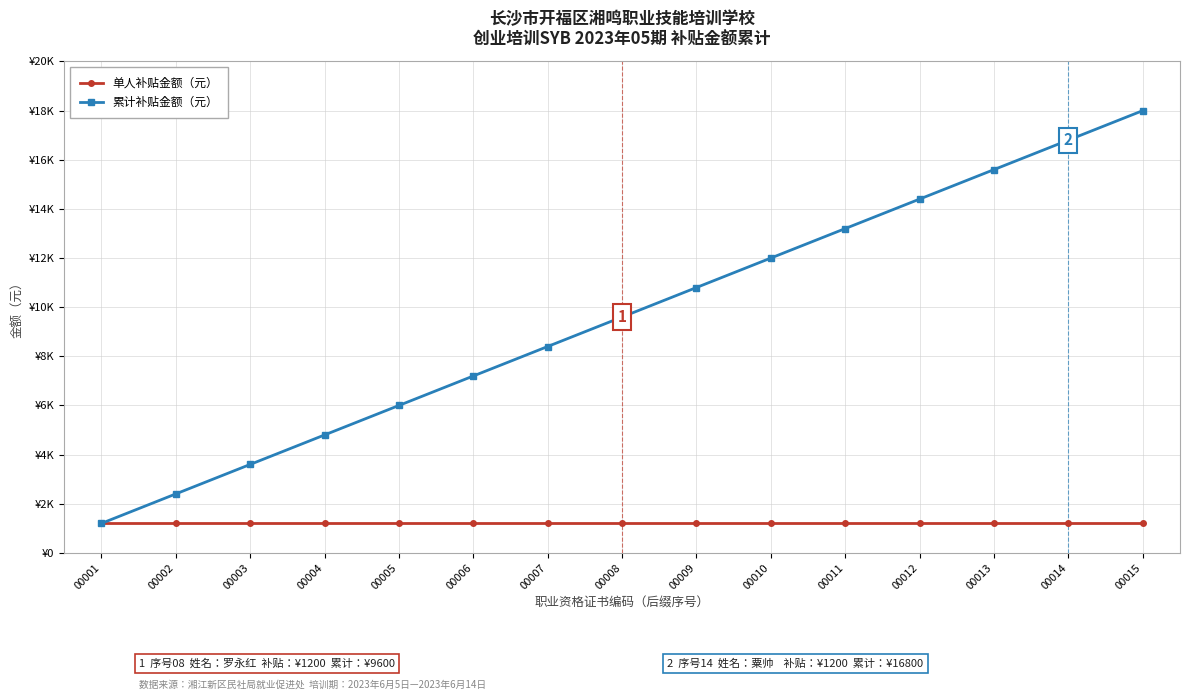

Does the chart have visible grid lines?

Yes